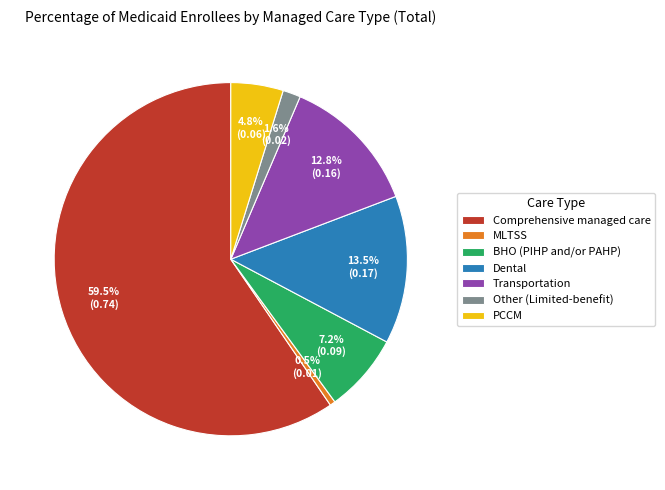

To the nearest percent, what is the average slice percentage?

14%